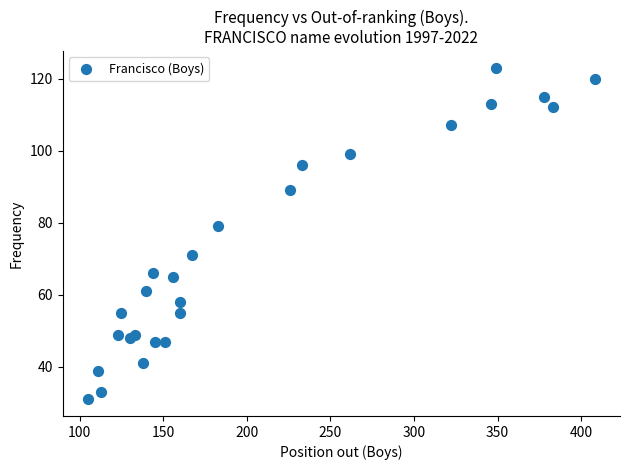

What Y value in the scatter plot is closest to 77?

79